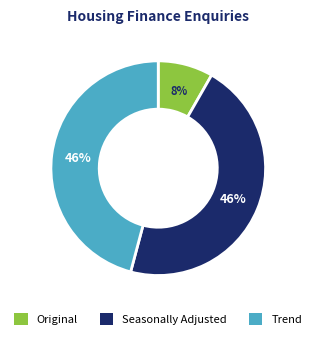

Which has a higher value, Original or Trend?

Trend